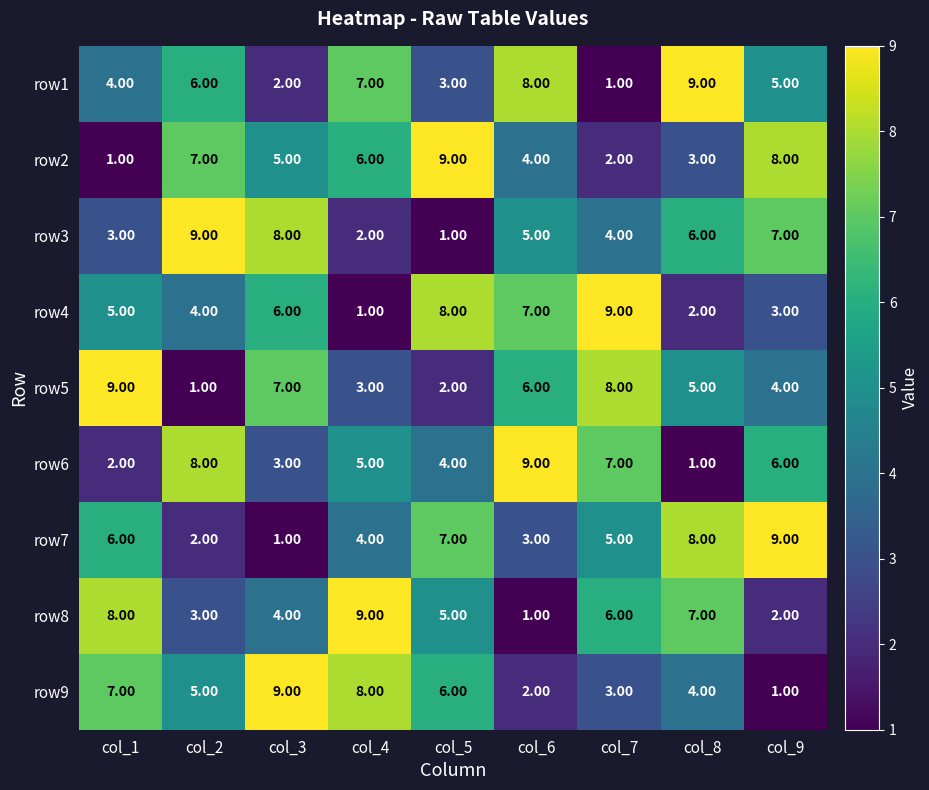

List the labels in order of row7 value, smallest first.

col_3, col_2, col_6, col_4, col_7, col_1, col_5, col_8, col_9